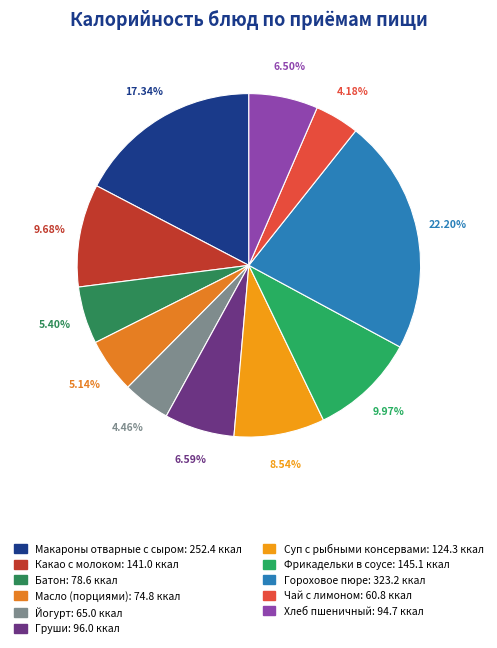

Which slice is the largest?

Гороховое пюре